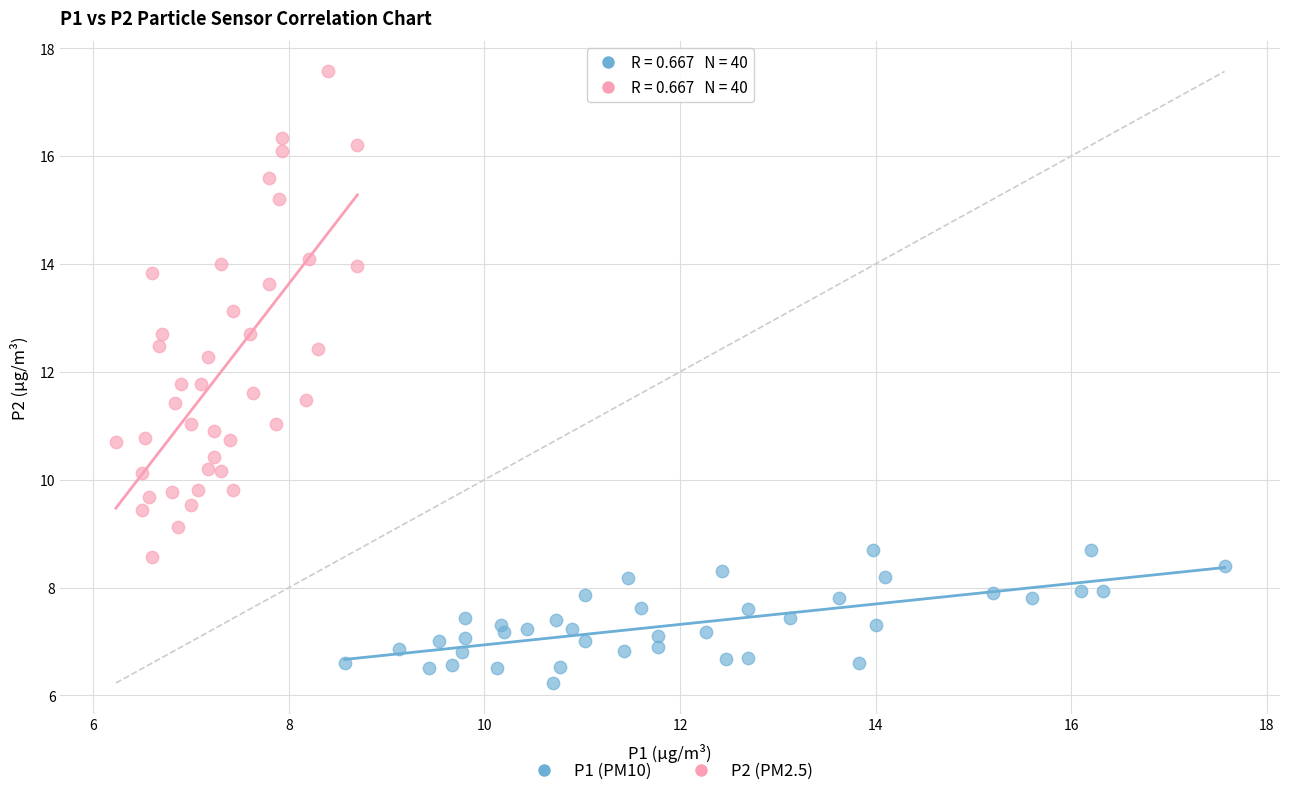

Which series has the largest Y range (max minus min)?

P2 (PM2.5)